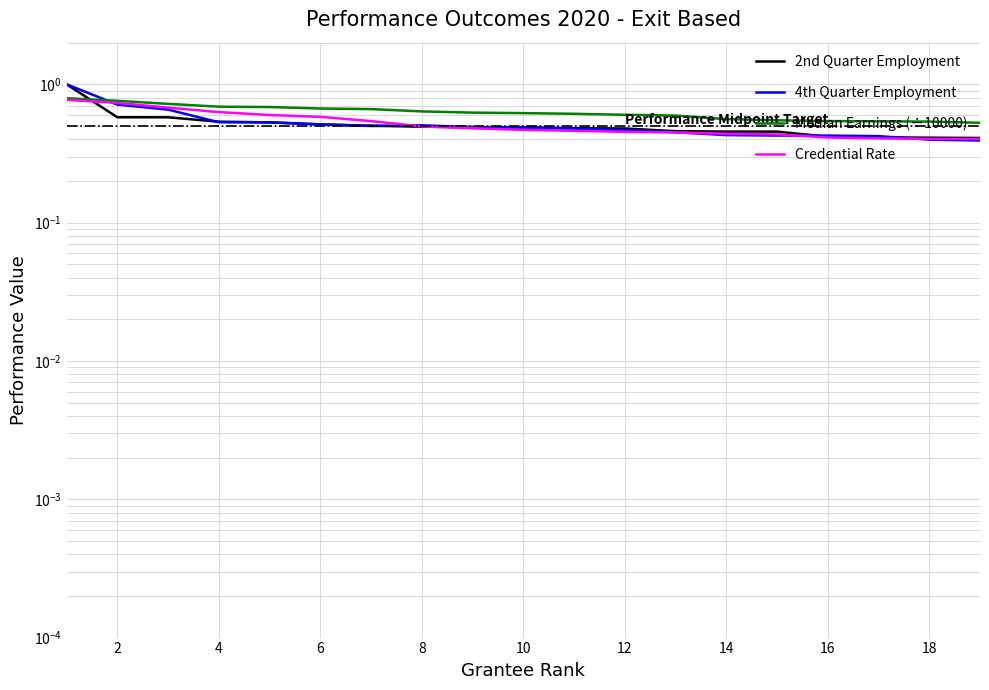

Which series has the widest spread of values?

4th Quarter Employment